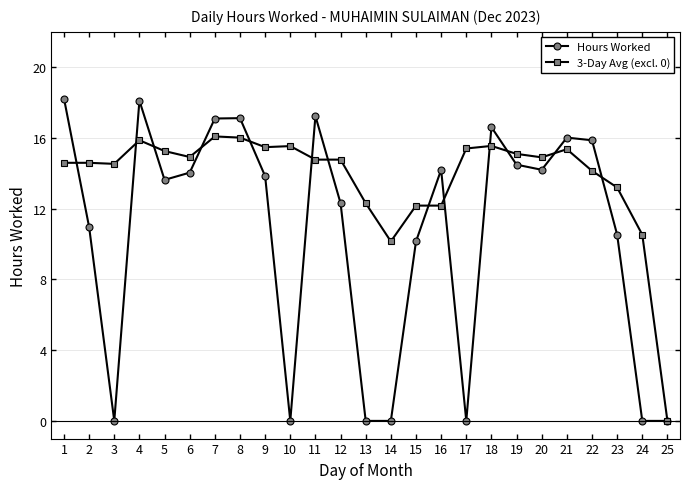

Is it true that 3-Day Avg (excl. 0) equals 13.2 at 23?

True